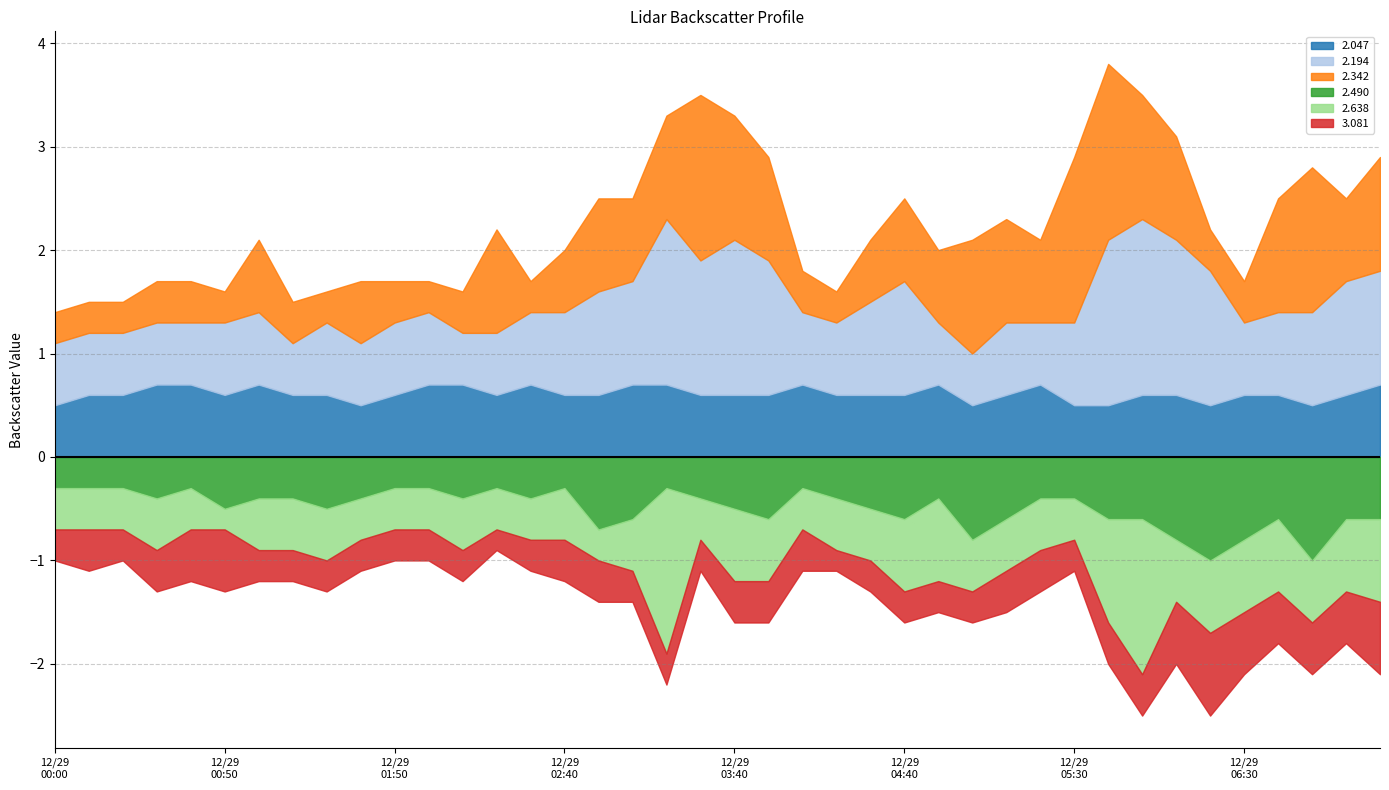

At how many categories does at least one series exceed 0?

40